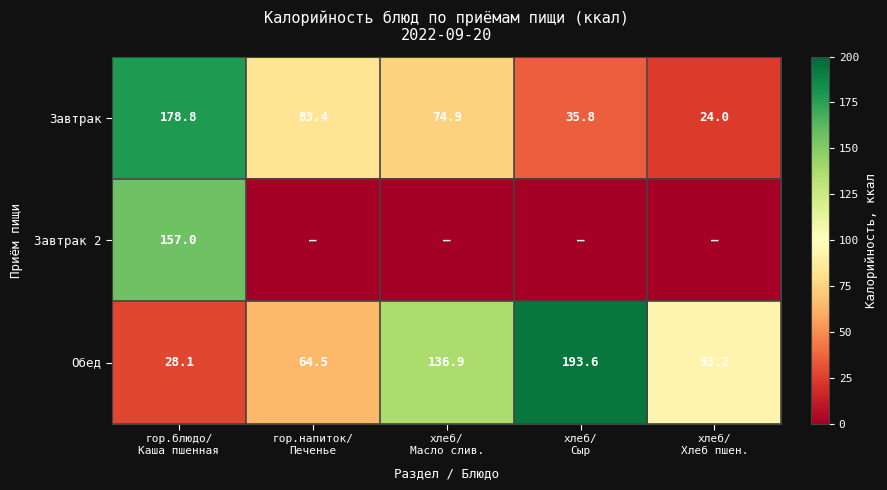

Count the number of data series in this chart.

3